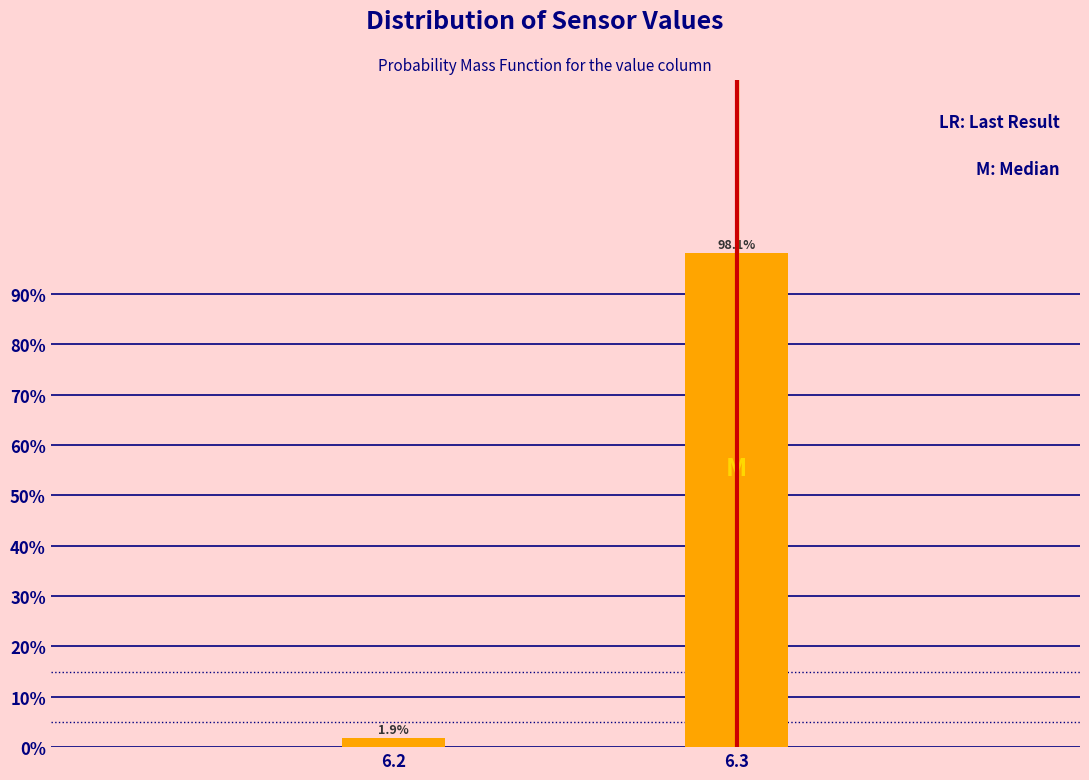

Reading left to right, extract all data points from this chart.

1.9	98.1